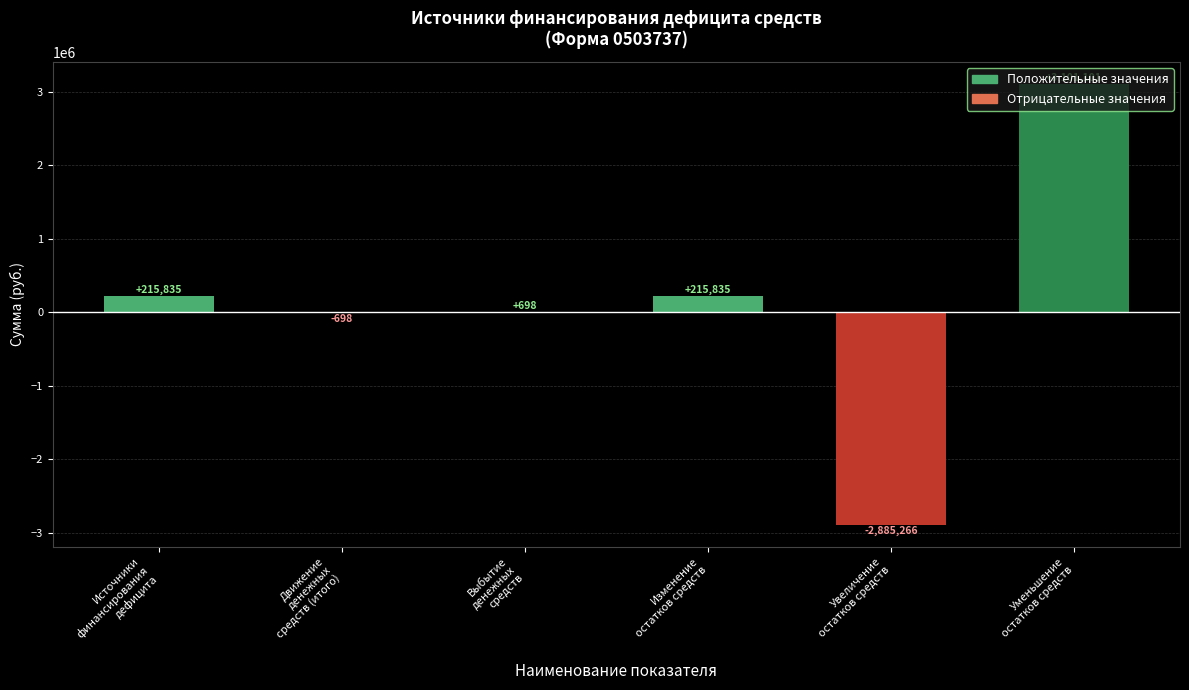

What is the greatest value displayed?

3101101.2